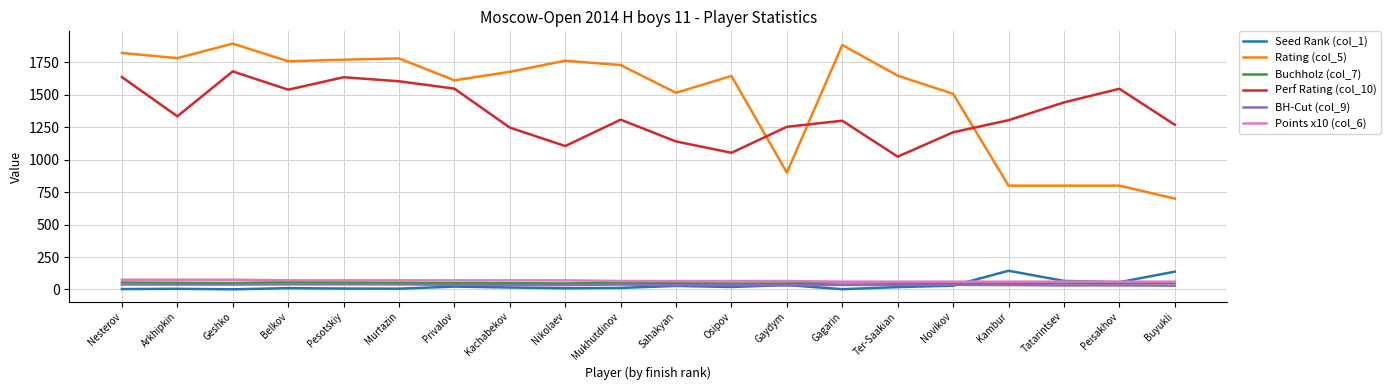

How many lines are shown in the chart?

6